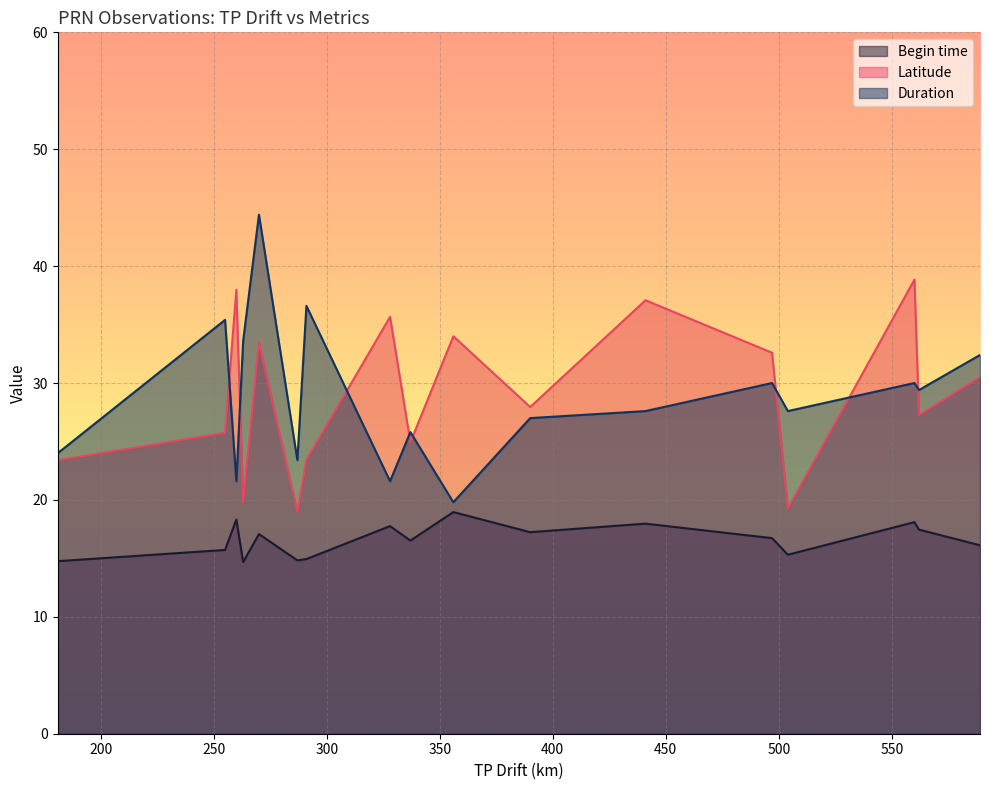

True or false: Begin time and Latitude intersect in this chart.

False